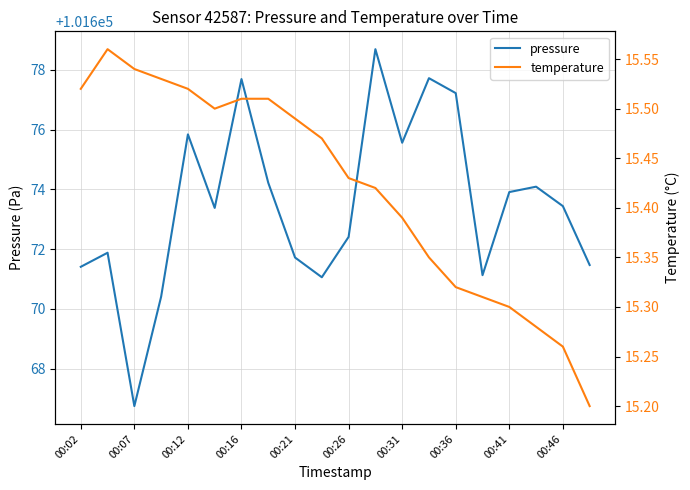

At which label does pressure first exceed 101673?

00:12